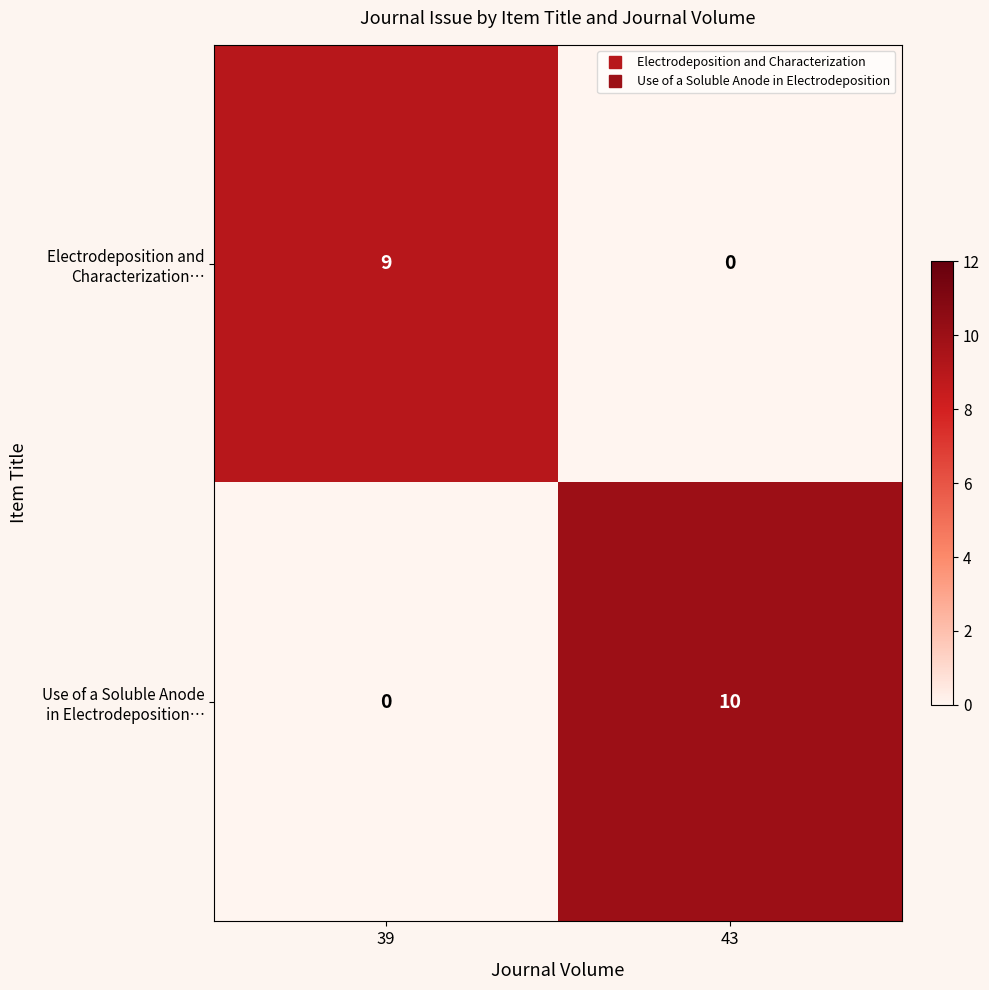

What is the difference between the highest and lowest values at 39?

9